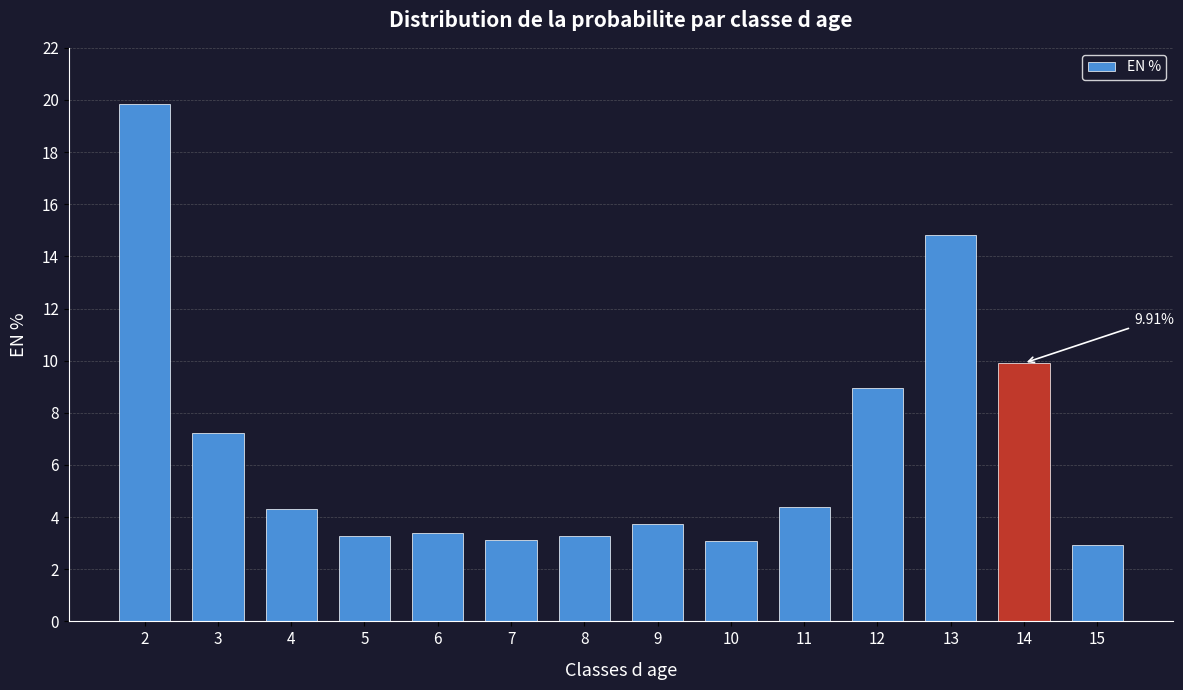

Approximately how many times larger is the value at 6 compared to 10?

1.1